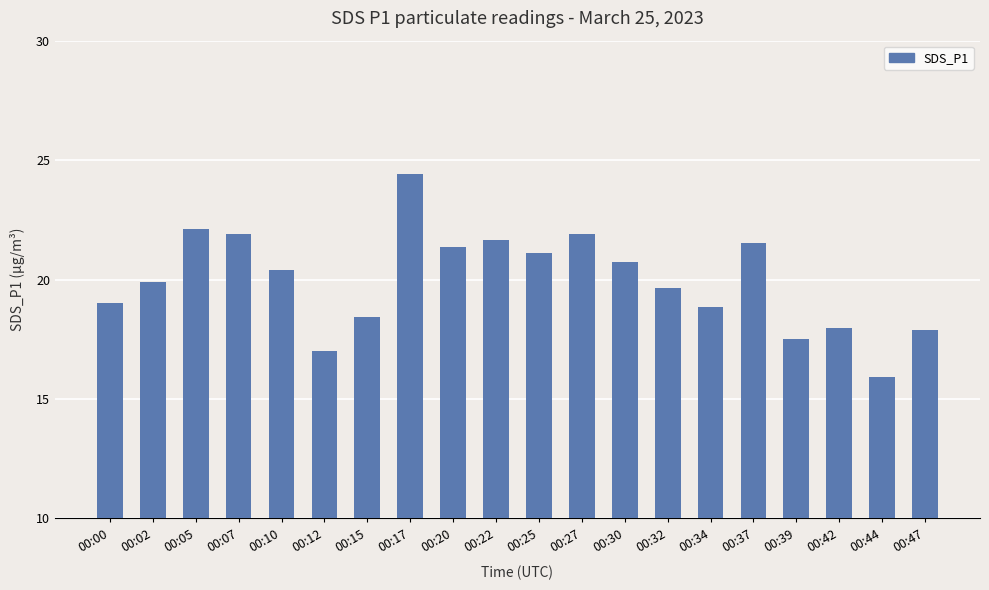

What is the greatest value displayed?

24.4